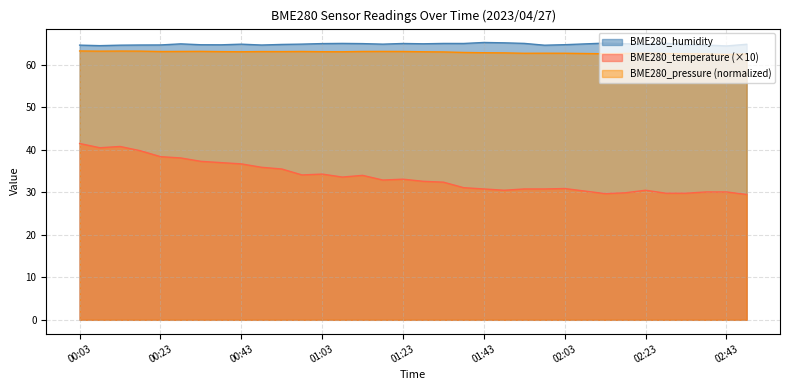

Rank the series by their maximum value, from highest to lowest.

BME280_humidity, BME280_pressure (normalized), BME280_temperature (×10)